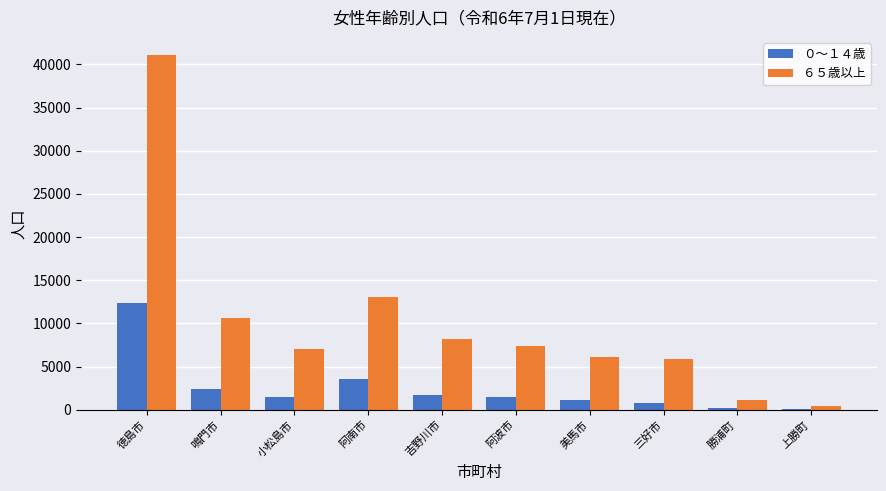

At which category is the sum across all series the highest?

徳島市